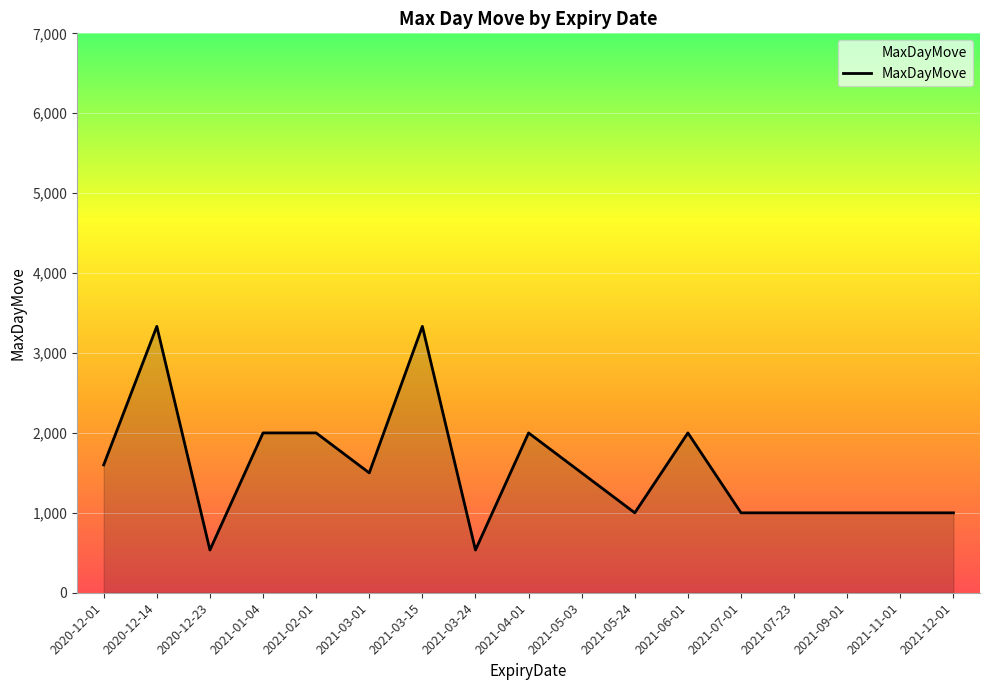

True or false: the data has more than 1 interior local peaks.

True